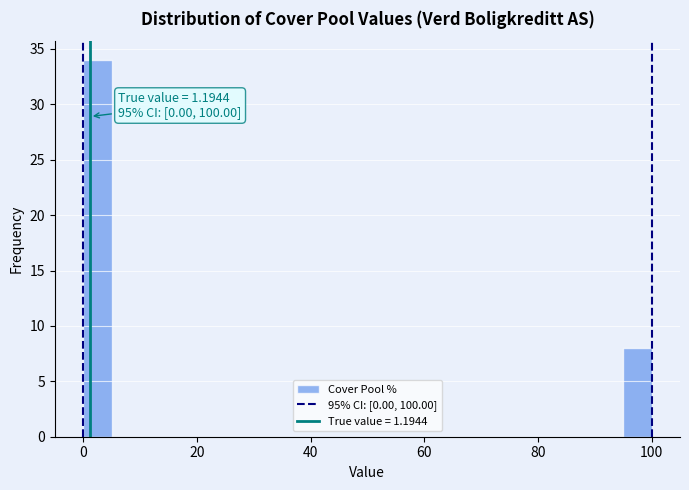

Read against the x-axis, roughly where is the centre of the tallest bar?

2